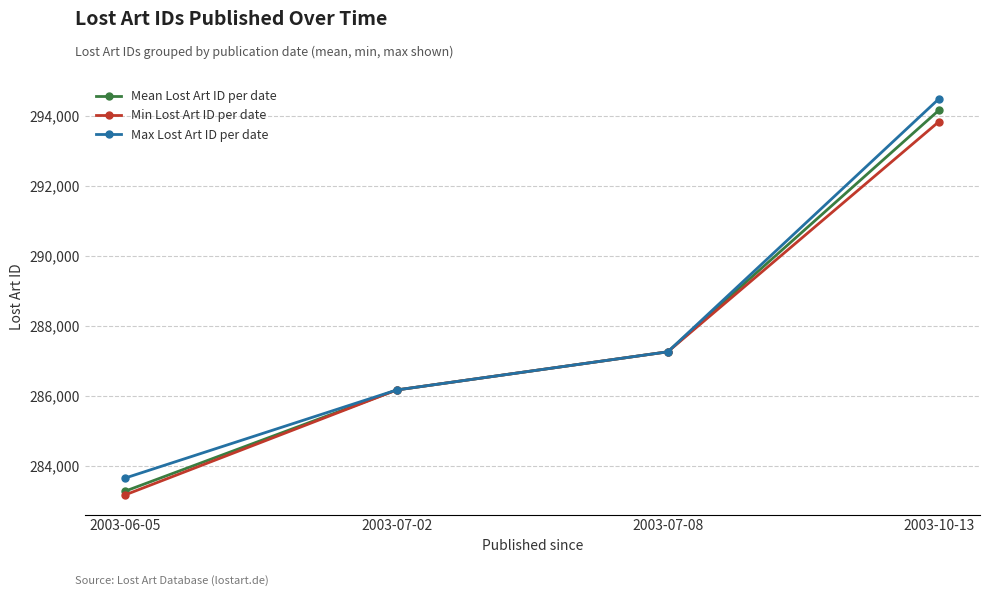

What position from the left is 2003-07-08?

3